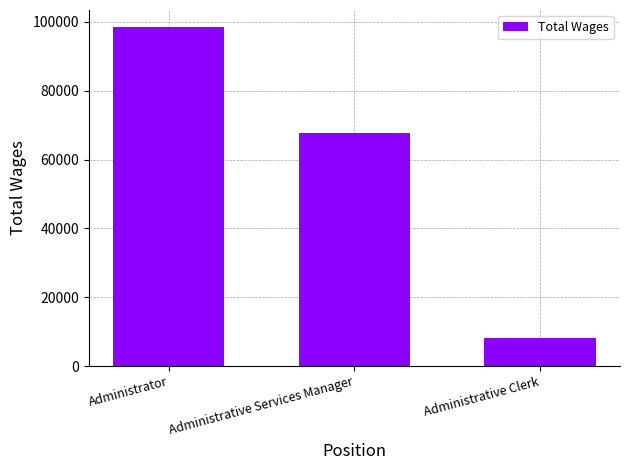

What is the change in value from Administrator to Administrative Clerk?

-90444